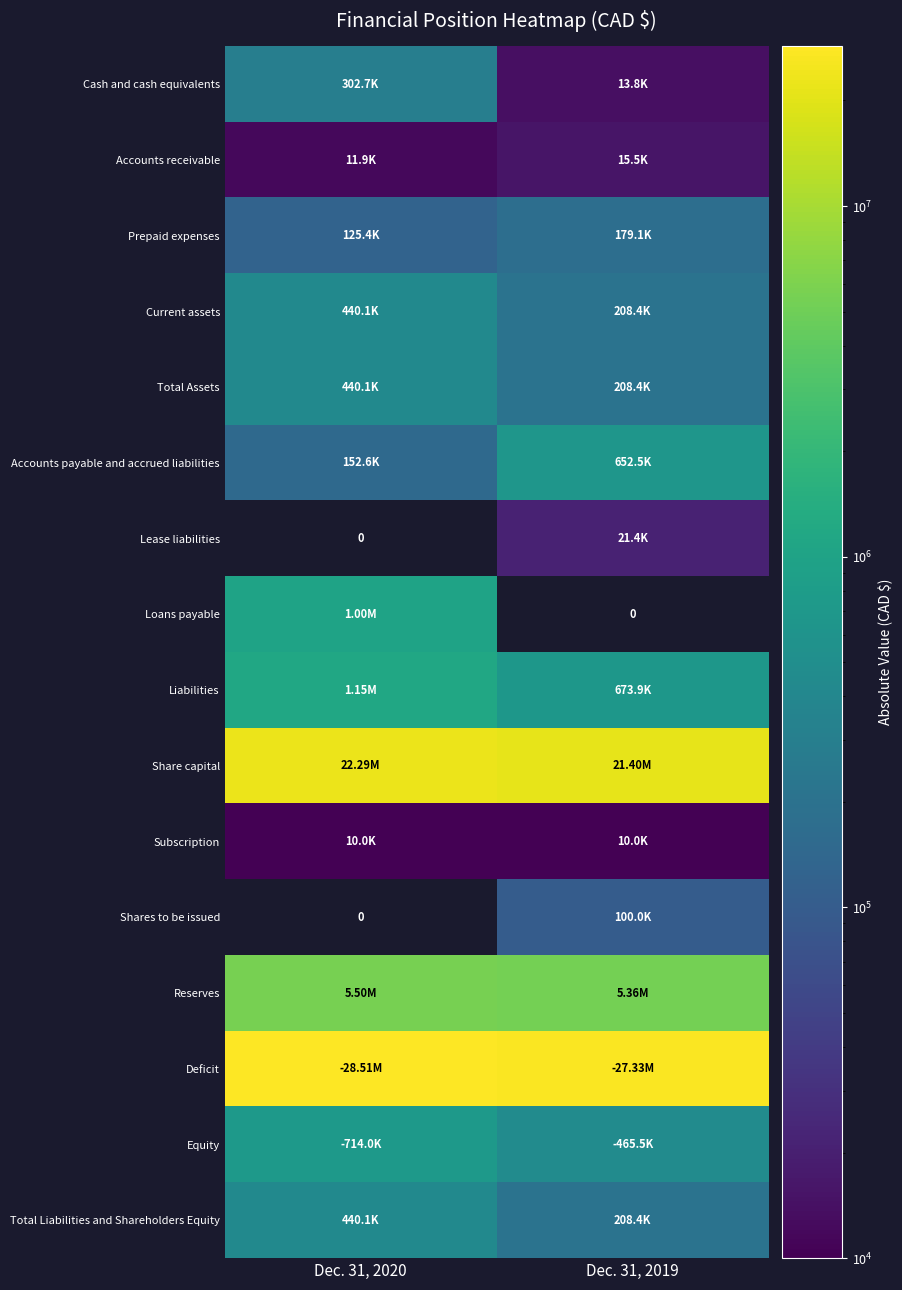

Rank the categories by Share capital value from lowest to highest.

Dec. 31, 2019, Dec. 31, 2020